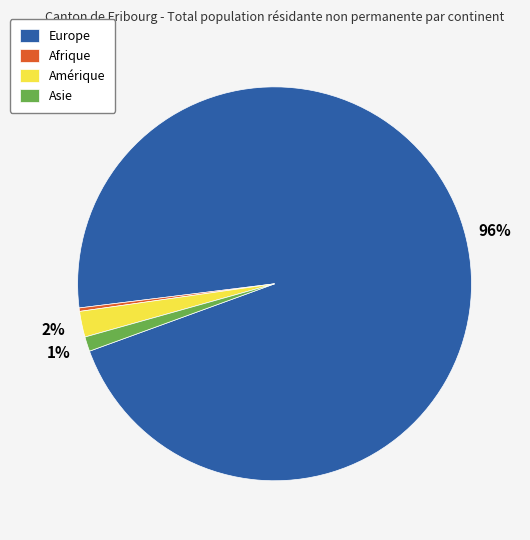

What is the majority slice?

Europe